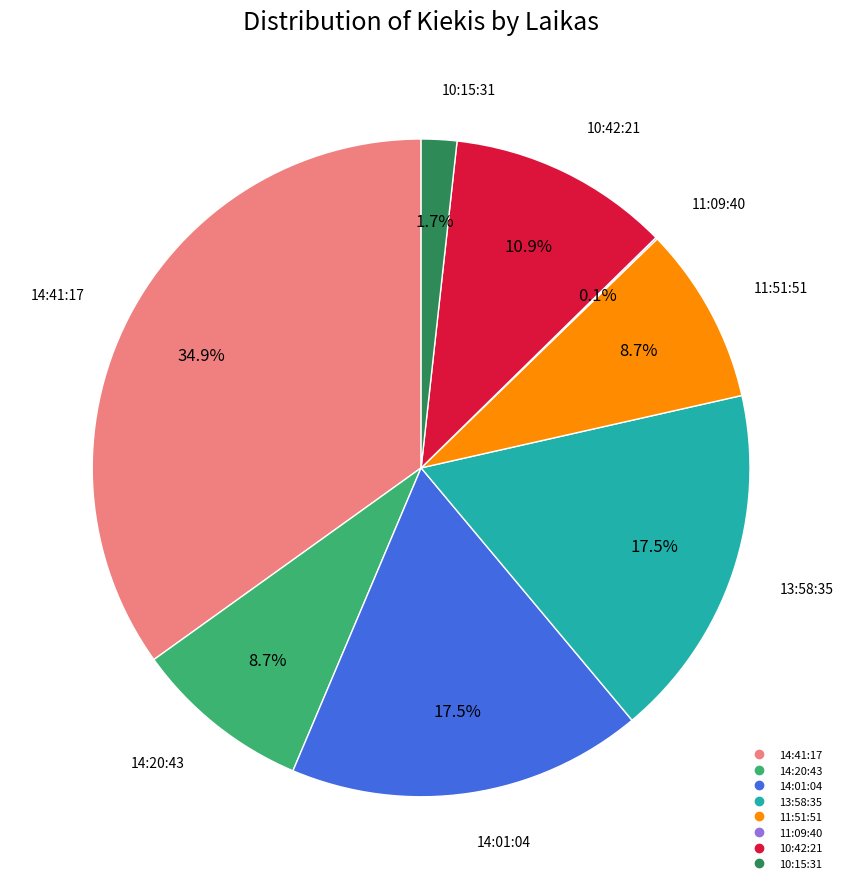

Is it true that 10:15:31 is 2% of the pie?

True